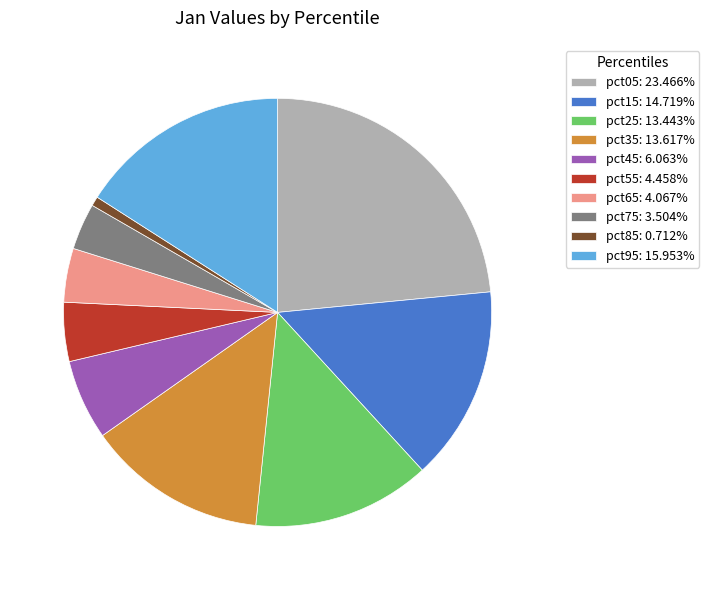

Which slice is the largest?

pct05